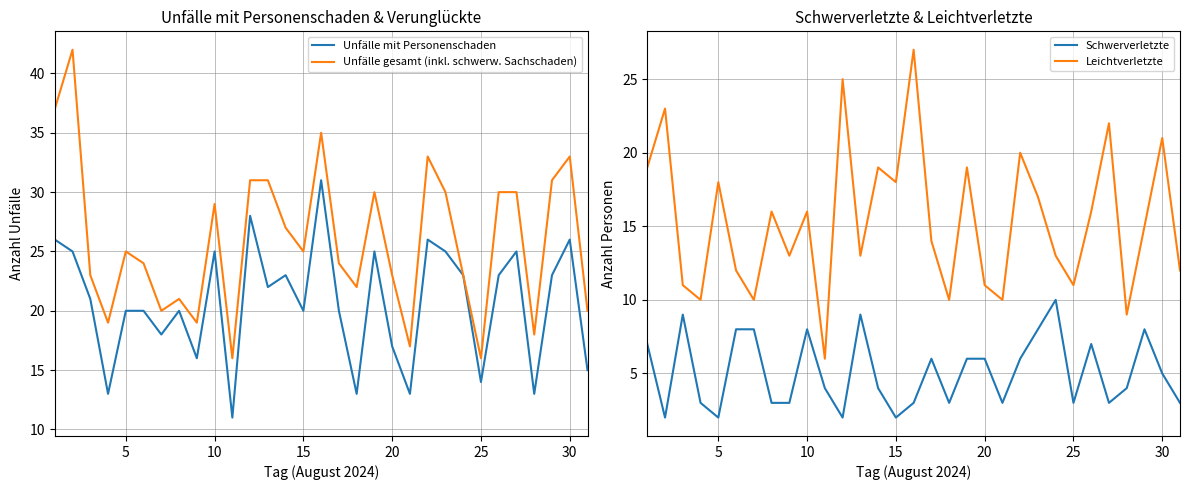

True or false: Schwerverletzte and Leichtverletzte intersect in this chart.

False